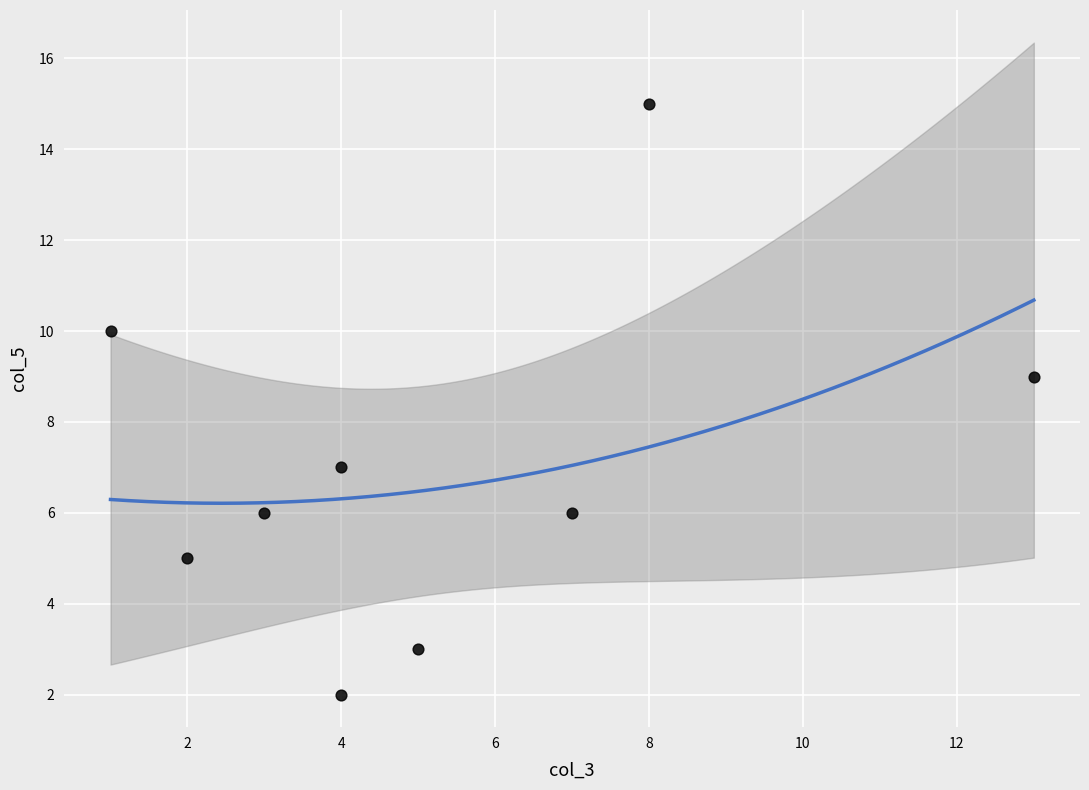

What is the average Y value?

7